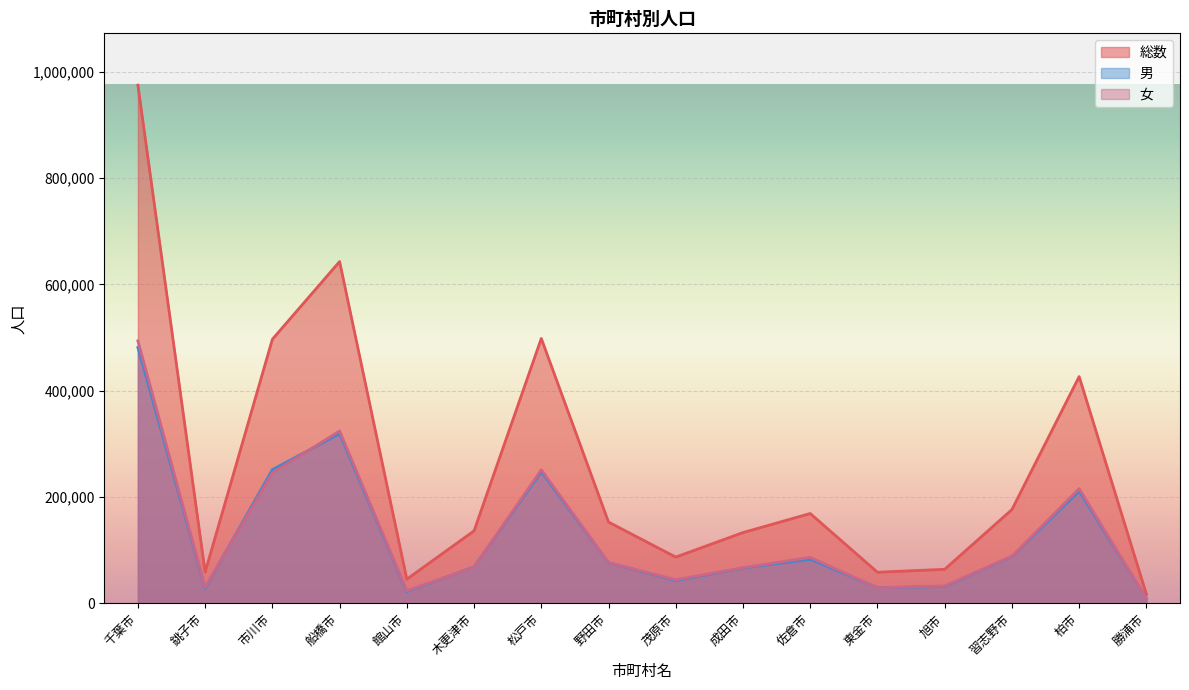

At which category does 総数 reach its first local peak?

船橋市